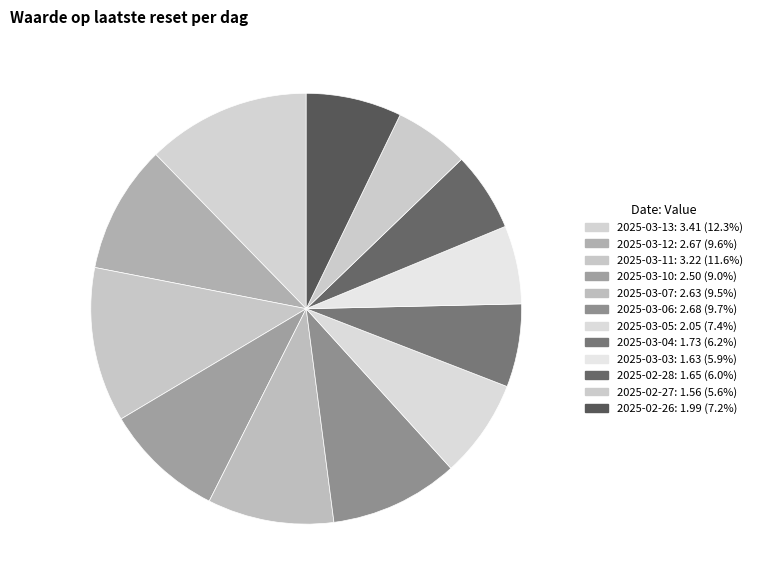

Does 2025-03-05 account for over 50% of the chart?

No